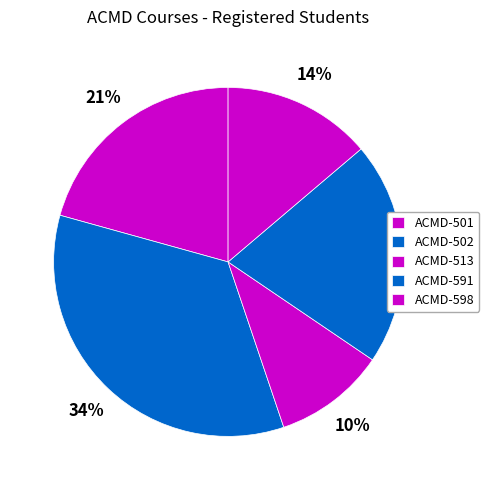

Count the number of slices in the pie.

5